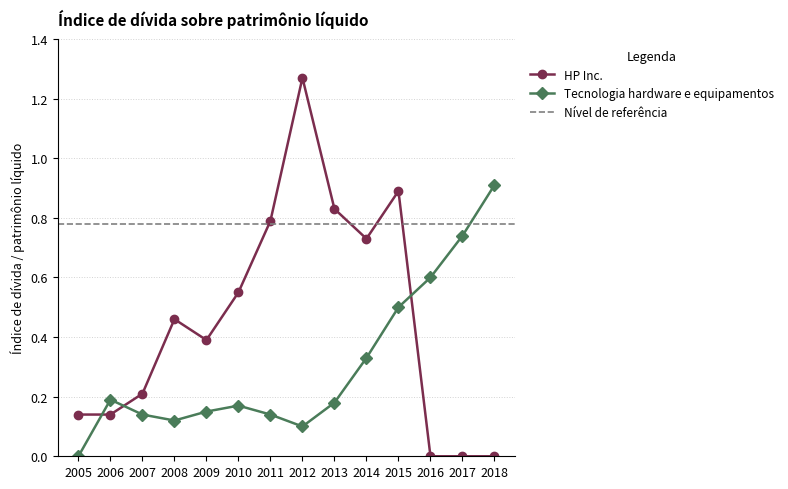

Is it true that Tecnologia hardware e equipamentos equals 0.1 at 2016?

False